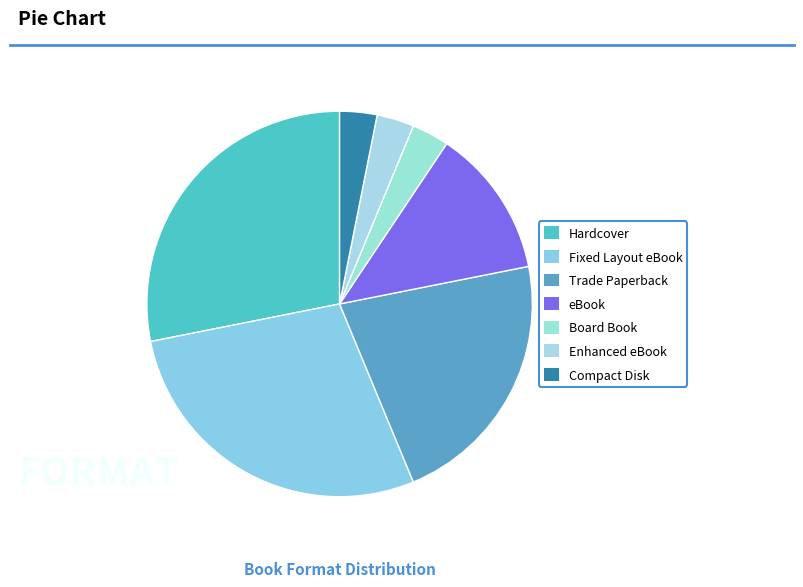

What is the ratio of the value at Enhanced eBook to the value at Trade Paperback?

0.1